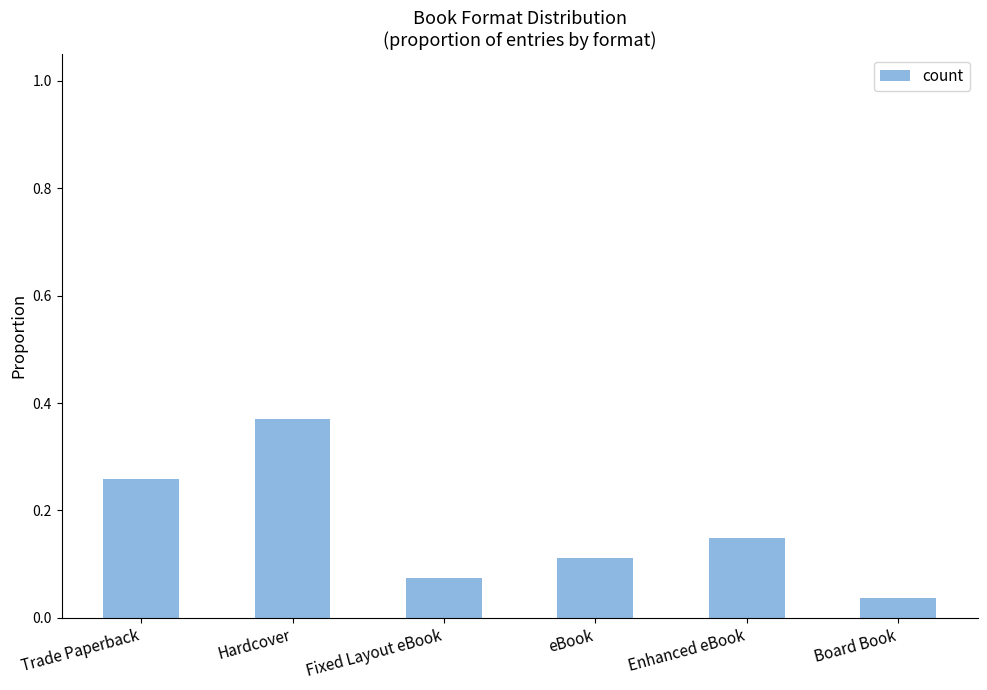

The chart shows a value of 0.2 at Enhanced eBook. True or false?

False